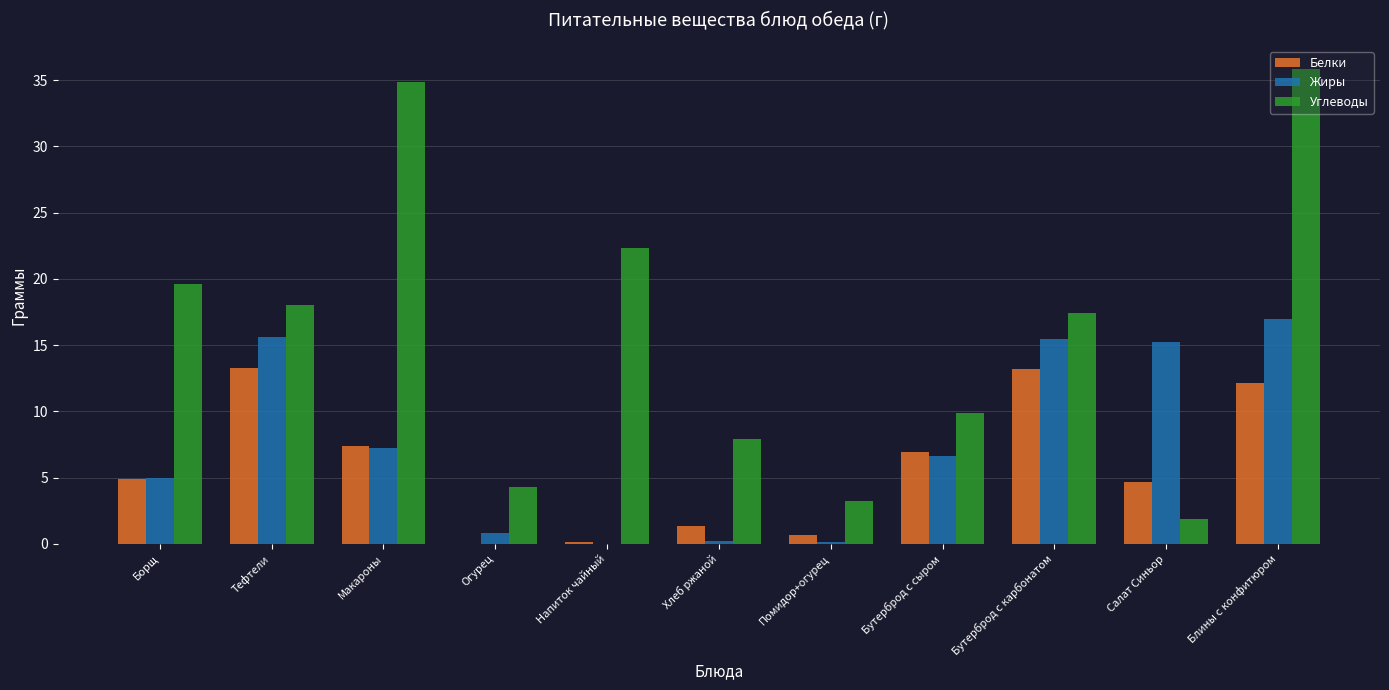

What is the approximate value of Жиры at Помидор+огурец?

0.1